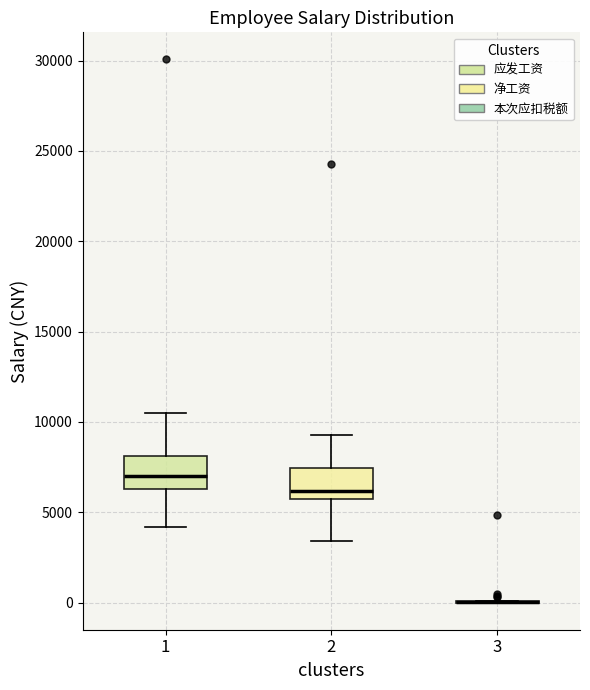

Reading left to right, transcribe this box plot: for each box, give where its median line is, the range the box spans, and where its two whiskers end, as read against the y-axis. The values are not printed on the chart, so give them approximately, as read against the axis.

1: median 7000, box 6500 to 8000, whiskers 4000 to 10500
2: median 6000, box 5500 to 7500, whiskers 3500 to 9500
3: box collapsed to a line at 0, whiskers 0 to 0